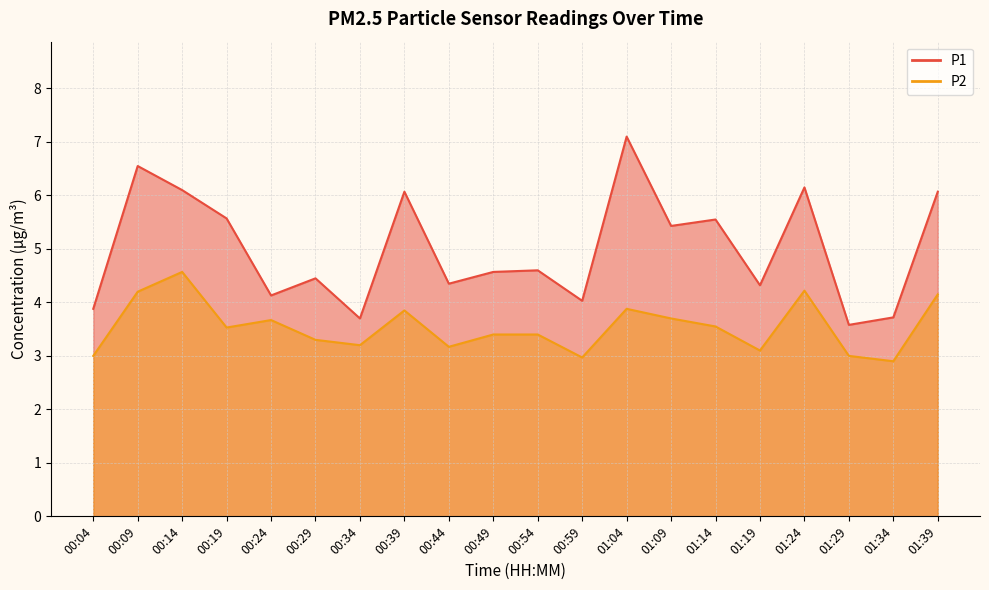

True or false: P2 and P1 cross at least once.

False